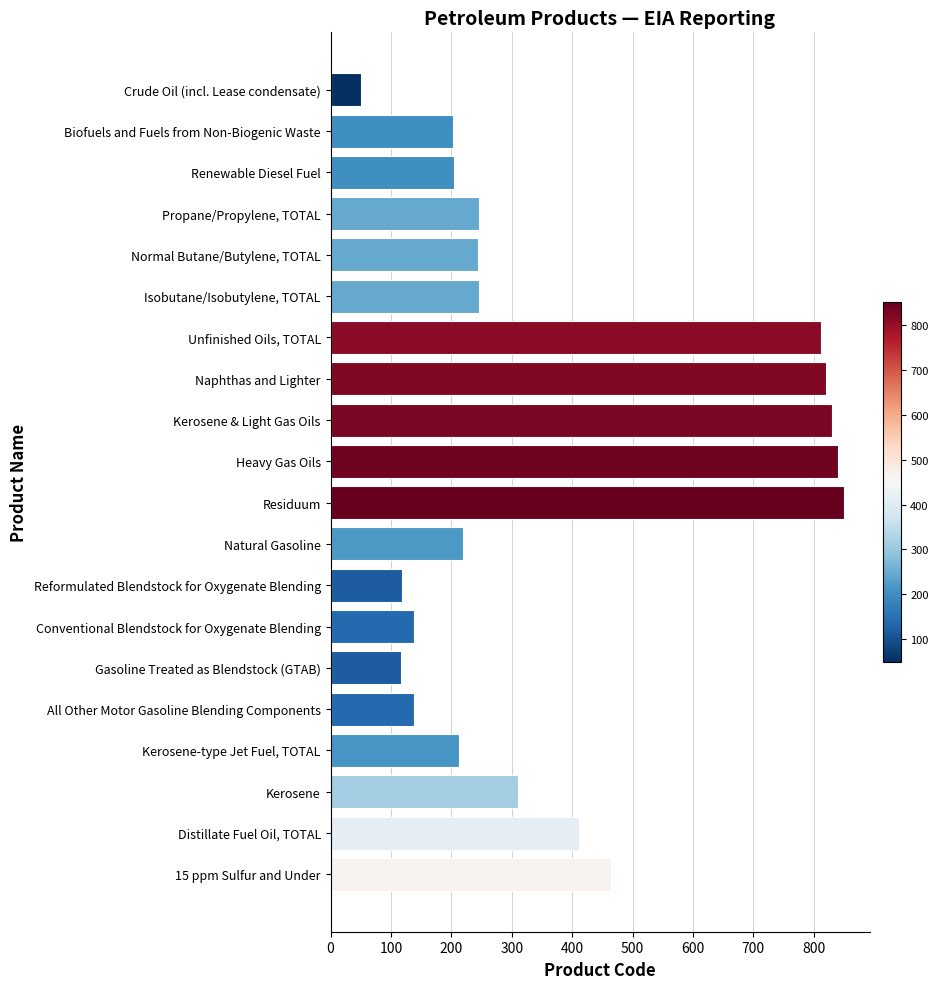

Which label corresponds to the largest value in the chart?

Residuum